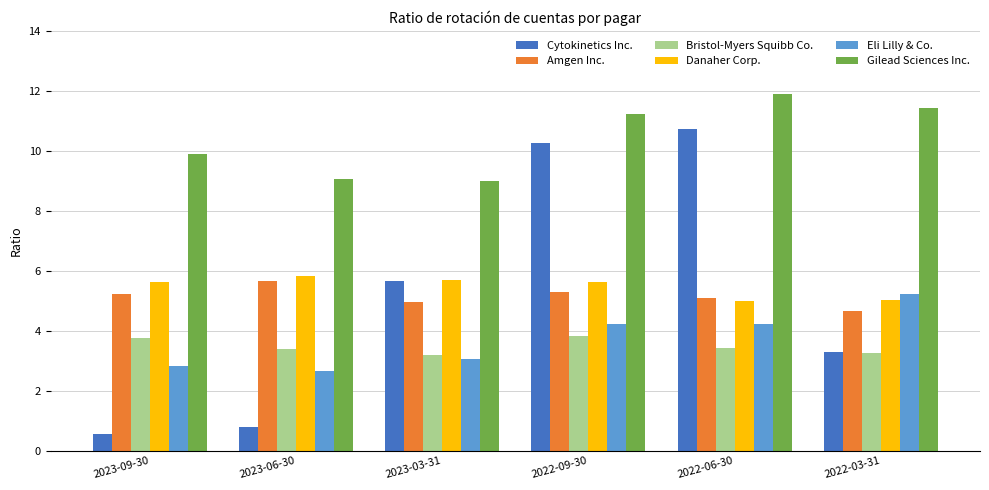

Is the value of Gilead Sciences Inc. at 2022-09-30 greater than the value of Cytokinetics Inc. at 2023-03-31?

Yes